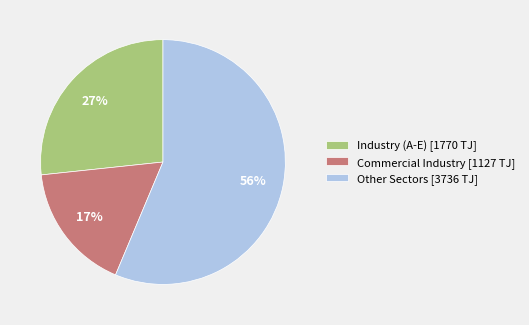

Is the sum of Commercial Industry [1127 TJ] and Industry (A-E) [1770 TJ] greater than half?

No